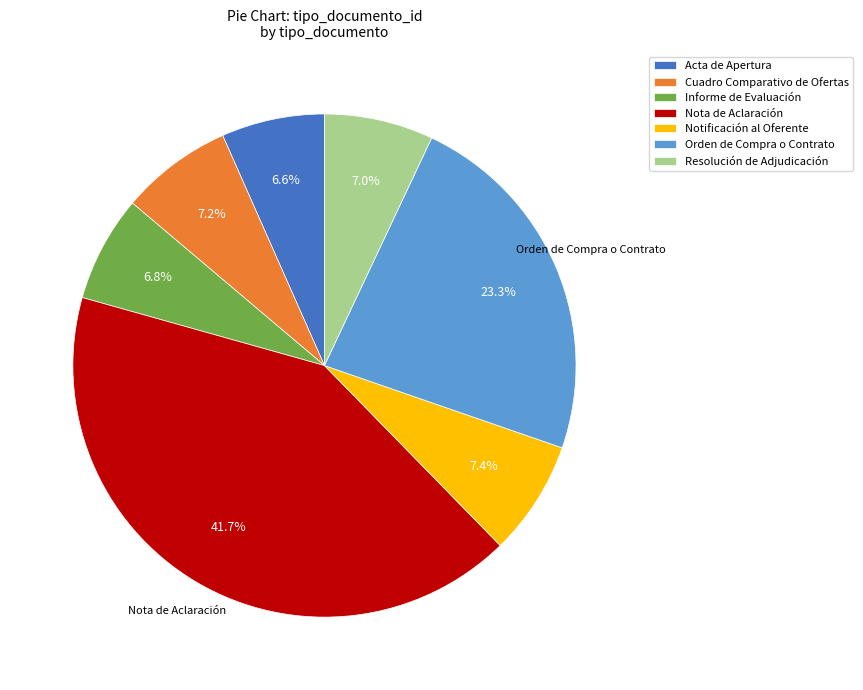

Does any single category account for the majority?

No